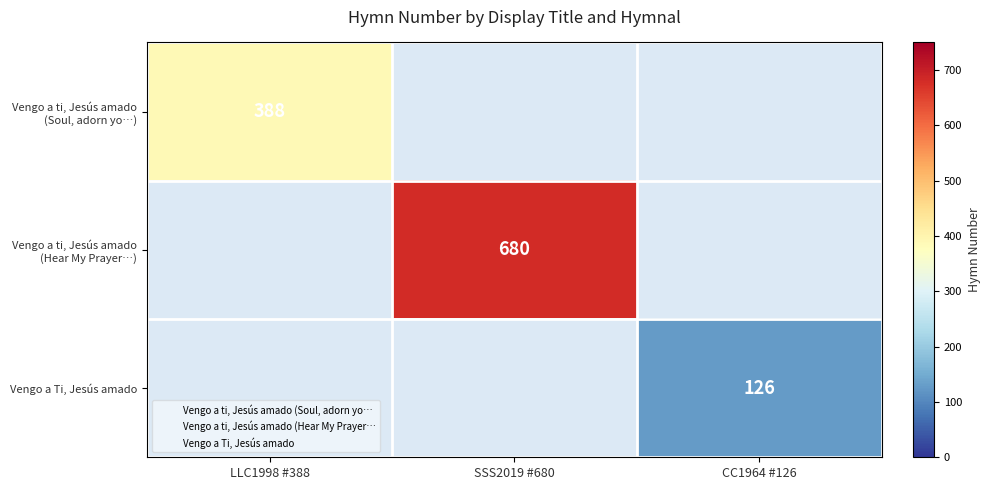

How many series are shown in this chart?

3